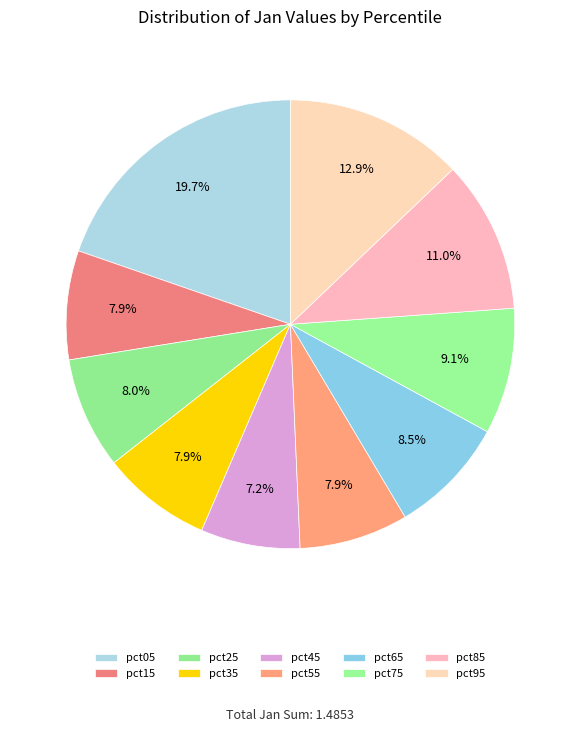

How many segments does this pie chart have?

10